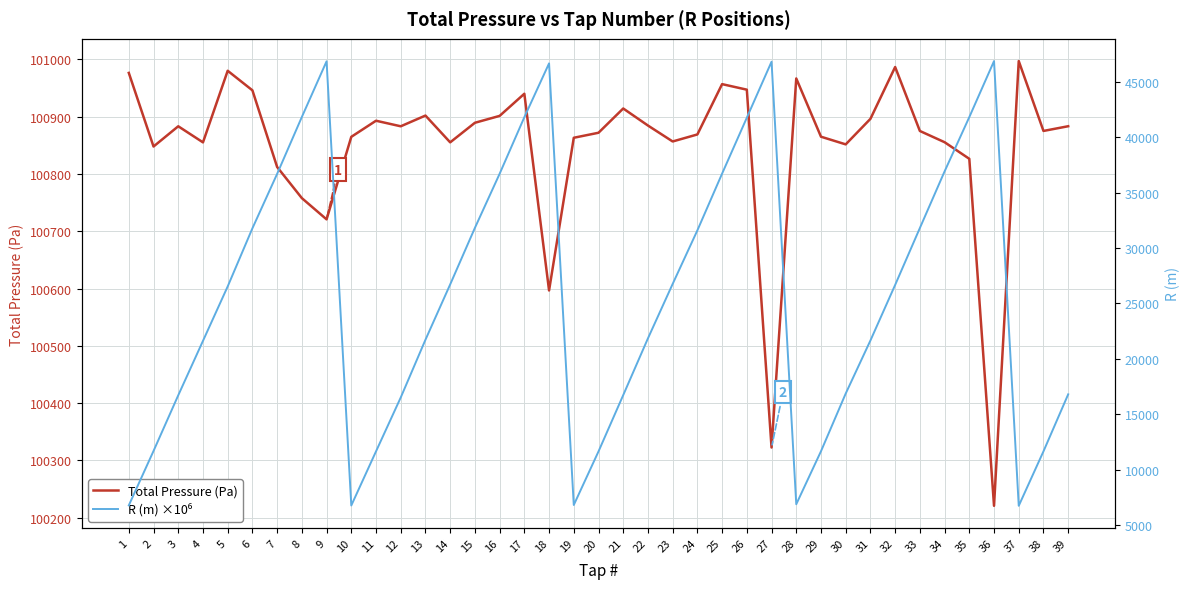

At which label is R (m) ×10⁶ closest to 26807?

23